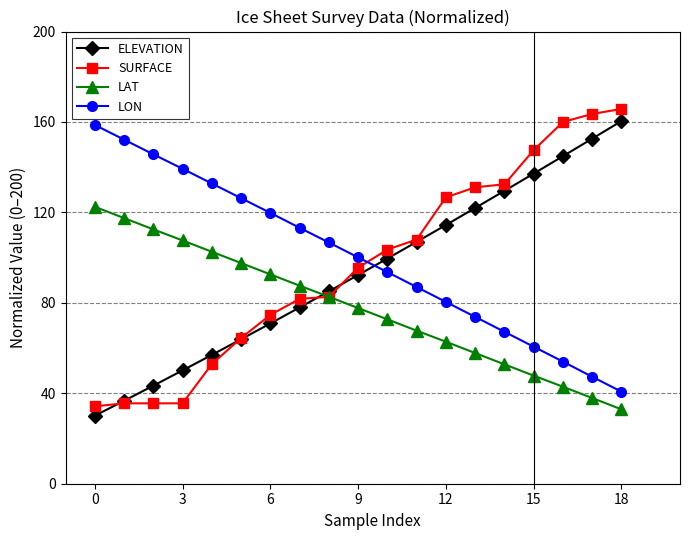

Count the number of categories in the chart.

19